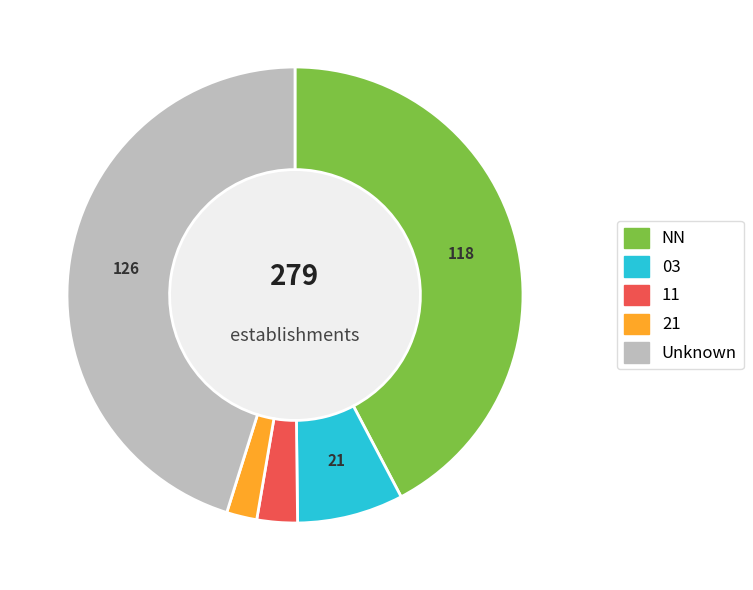

Is there any slice that represents more than half of the pie?

No